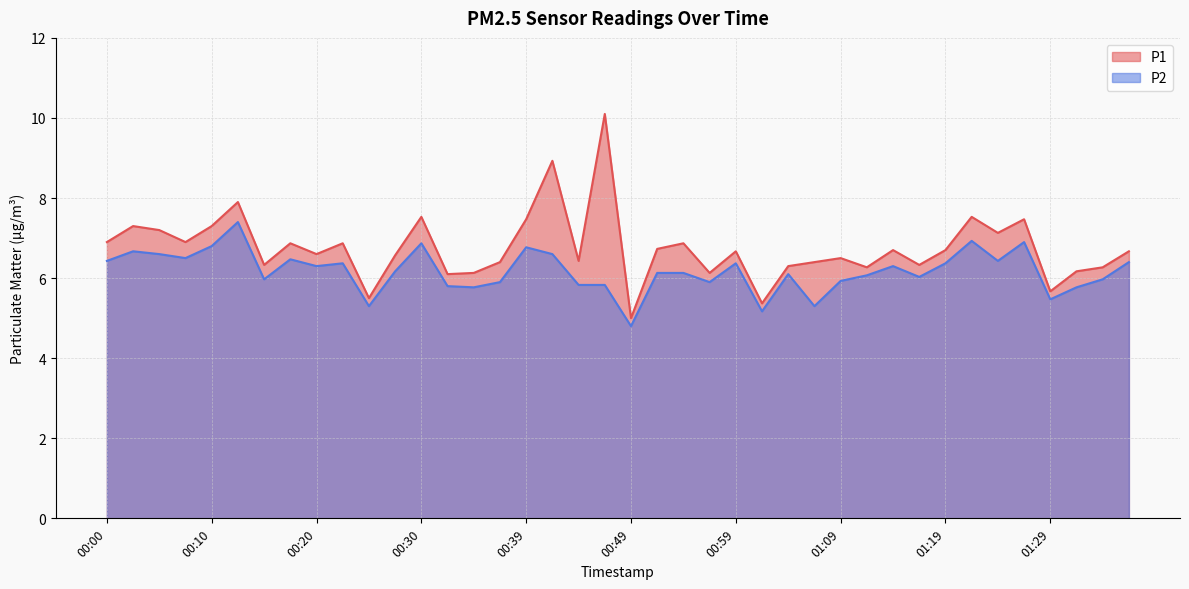

Does the chart display data point markers on the line(s)?

No